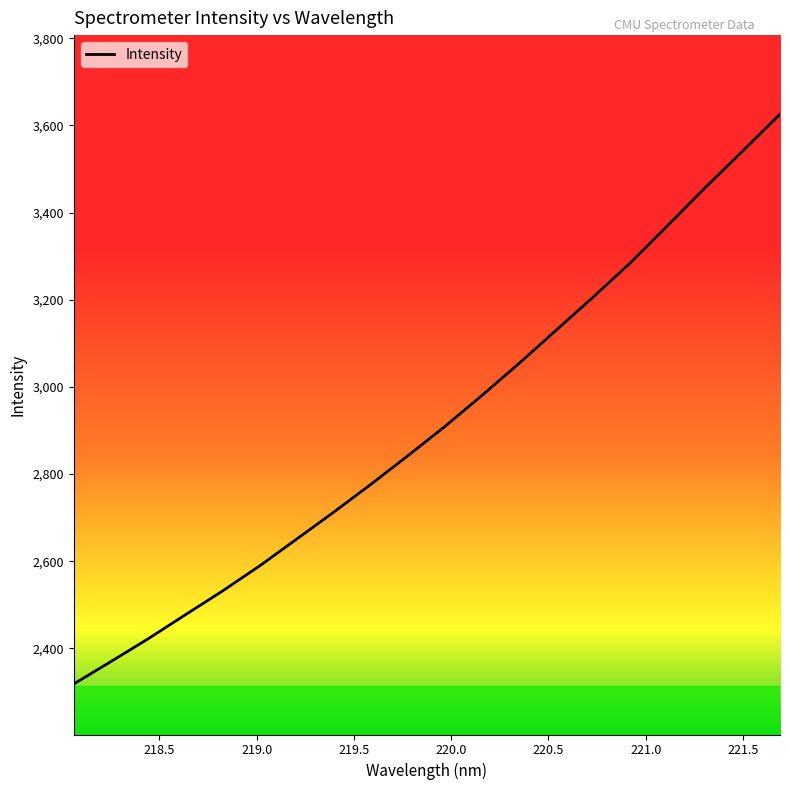

What is the difference between the maximum and minimum values?

1307.2